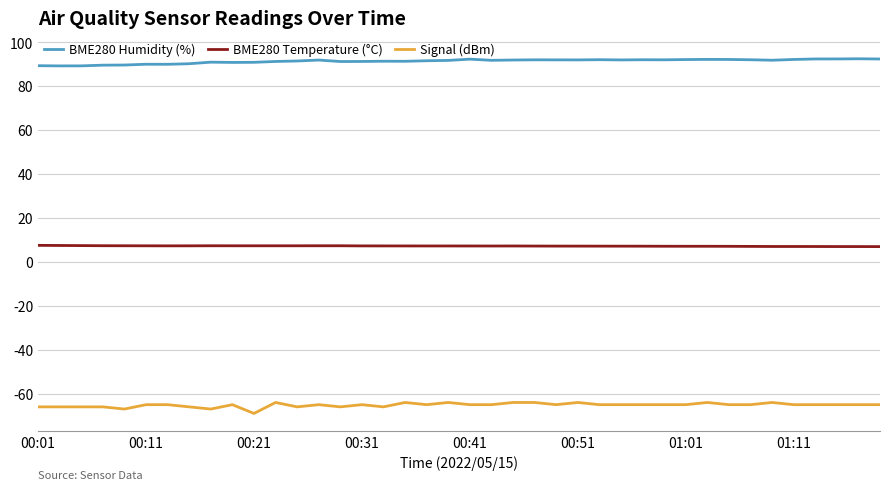

What is the difference between the maximum and minimum values in the Signal (dBm) series?

5.0